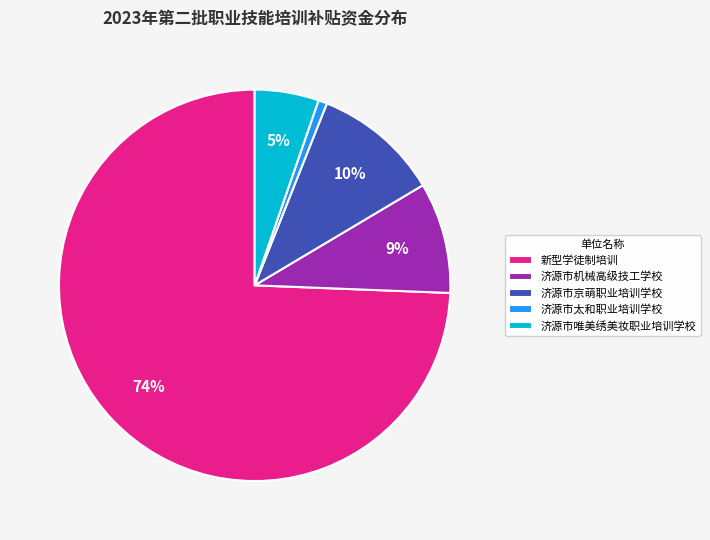

Rank the categories by value from highest to lowest.

新型学徒制培训, 济源市京萌职业培训学校, 济源市机械高级技工学校, 济源市唯美绣美妆职业培训学校, 济源市太和职业培训学校